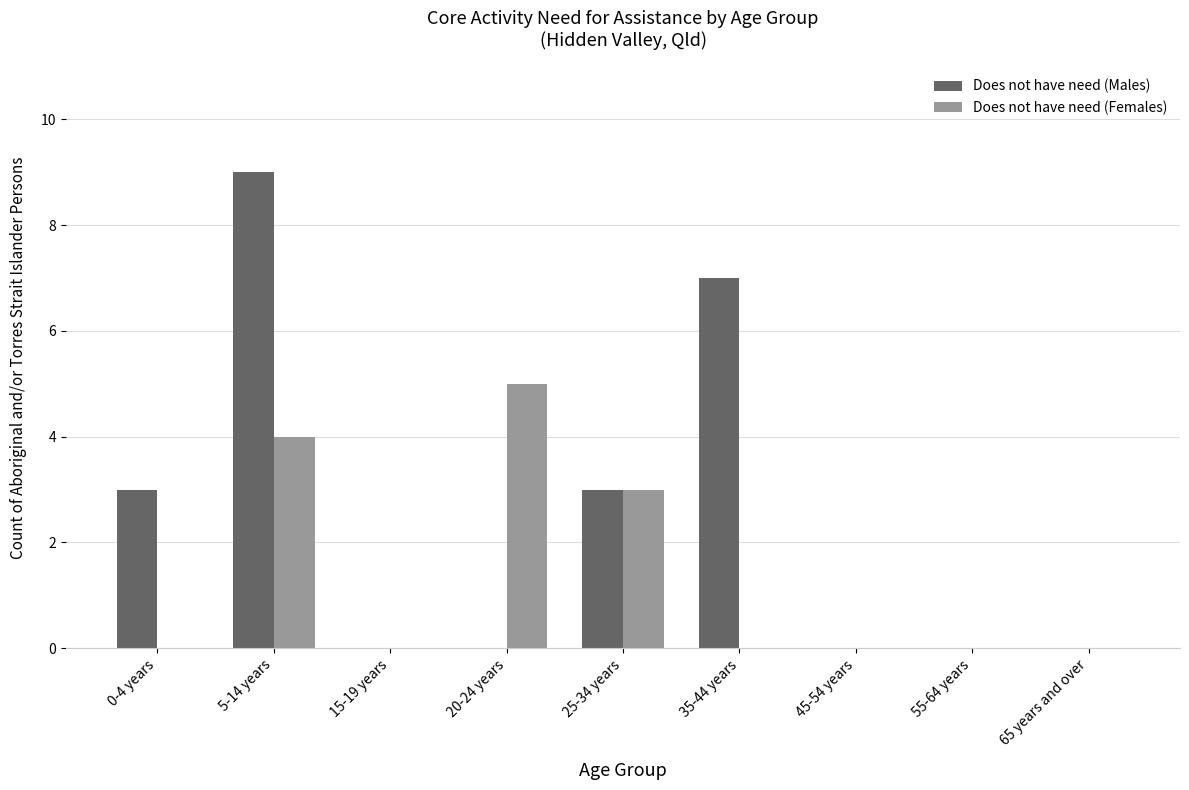

Is the value of Does not have need (Females) at 5-14 years greater than the value of Does not have need (Males) at 65 years and over?

Yes